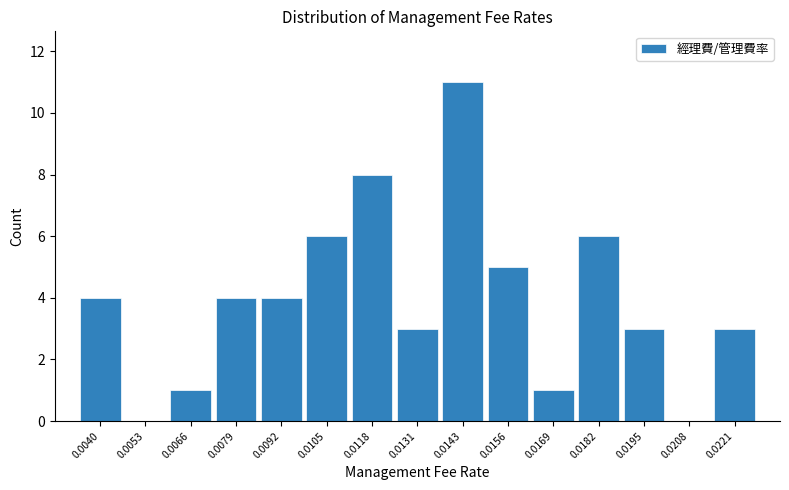

Reading right to left, what are all the values shown in this chart?

0.0221=3	0.0208=0	0.0195=3	0.0182=6	0.0169=1	0.0156=5	0.0143=11	0.0131=3	0.0118=8	0.0105=6	0.0092=4	0.0079=4	0.0066=1	0.0053=0	0.0040=4